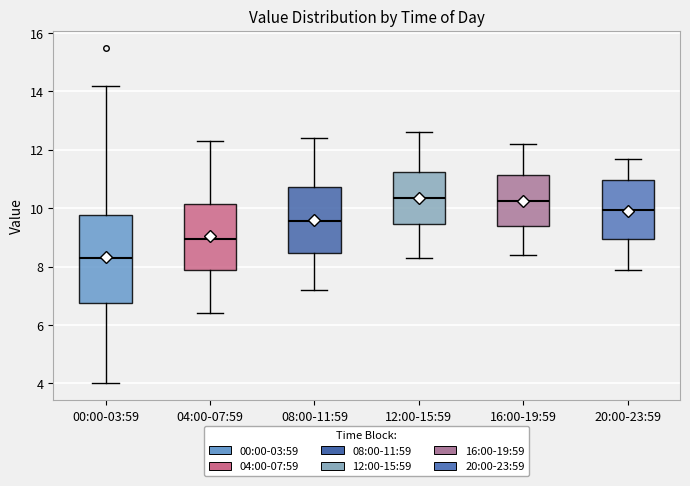

Reading left to right, read every box against the y-axis: the position of its median line, the range the box covers, and the ends of its whiskers. The values are not printed on the chart, so give them approximately, as read against the axis.

00:00-03:59: median 8.2, box 6.8 to 9.8, whiskers 4.0 to 14.2
04:00-07:59: median 9.0, box 7.8 to 10.2, whiskers 6.4 to 12.4
08:00-11:59: median 9.6, box 8.4 to 10.8, whiskers 7.2 to 12.4
12:00-15:59: median 10.4, box 9.4 to 11.2, whiskers 8.4 to 12.6
16:00-19:59: median 10.2, box 9.4 to 11.2, whiskers 8.4 to 12.2
20:00-23:59: median 10.0, box 9.0 to 11.0, whiskers 8.0 to 11.8